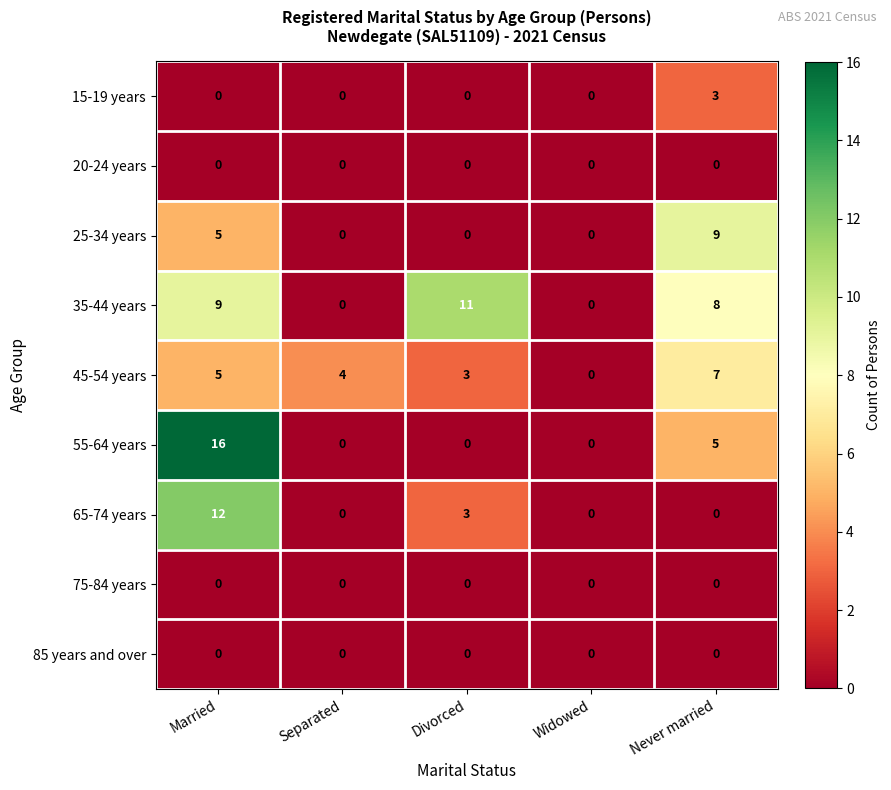

Count the number of data series in this chart.

9